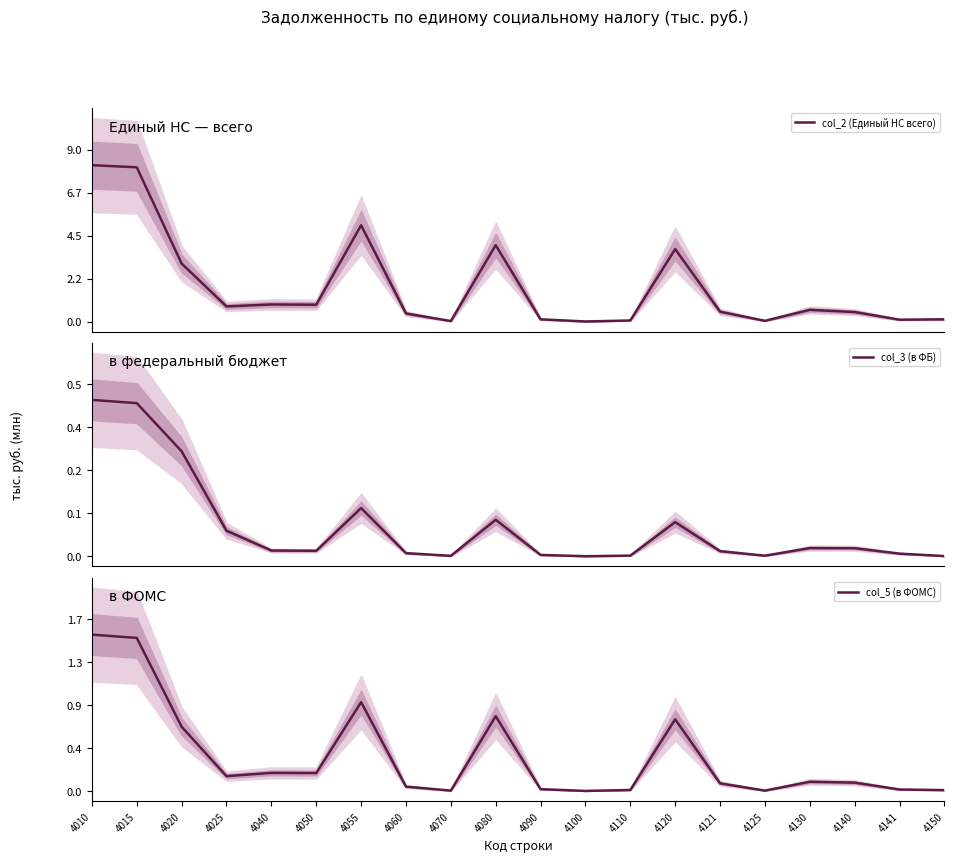

What are all the series names shown in the legend?

col_2 (Единый НС всего), col_3 (в ФБ), col_5 (в ФОМС)